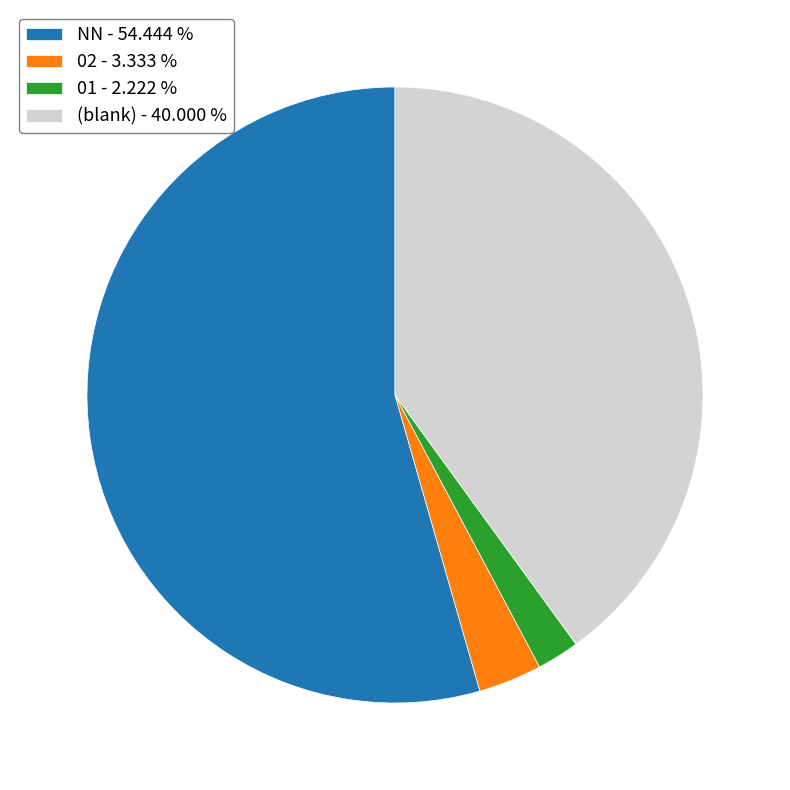

Which category has the smallest portion of the pie?

01 - 2.222 %